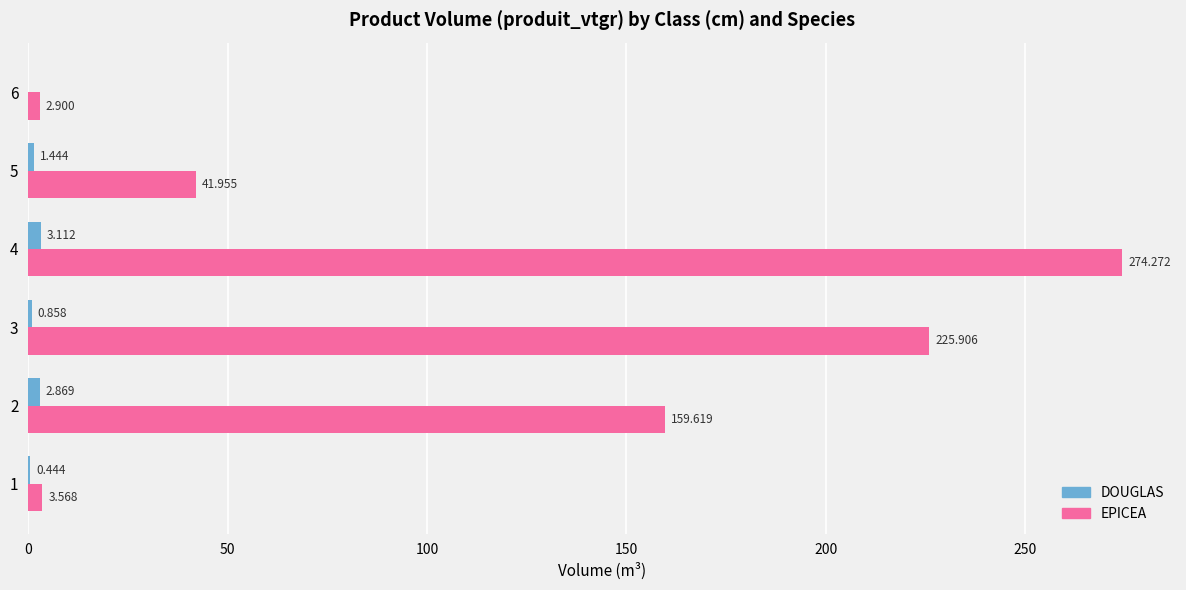

Between 1 and 6, which series saw the biggest shift?

EPICEA